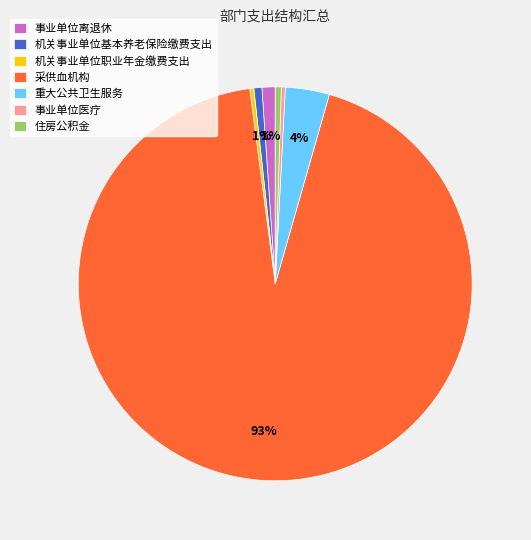

Approximately how many times larger is the value at 住房公积金 compared to 事业单位医疗?

1.5